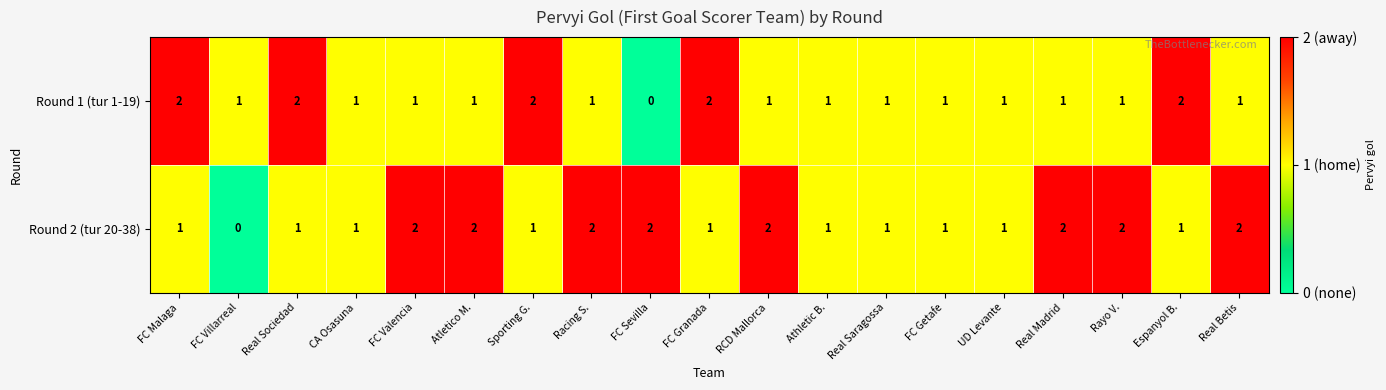

How many Round 2 (tur 20-38) values are between 1 and 2?

18